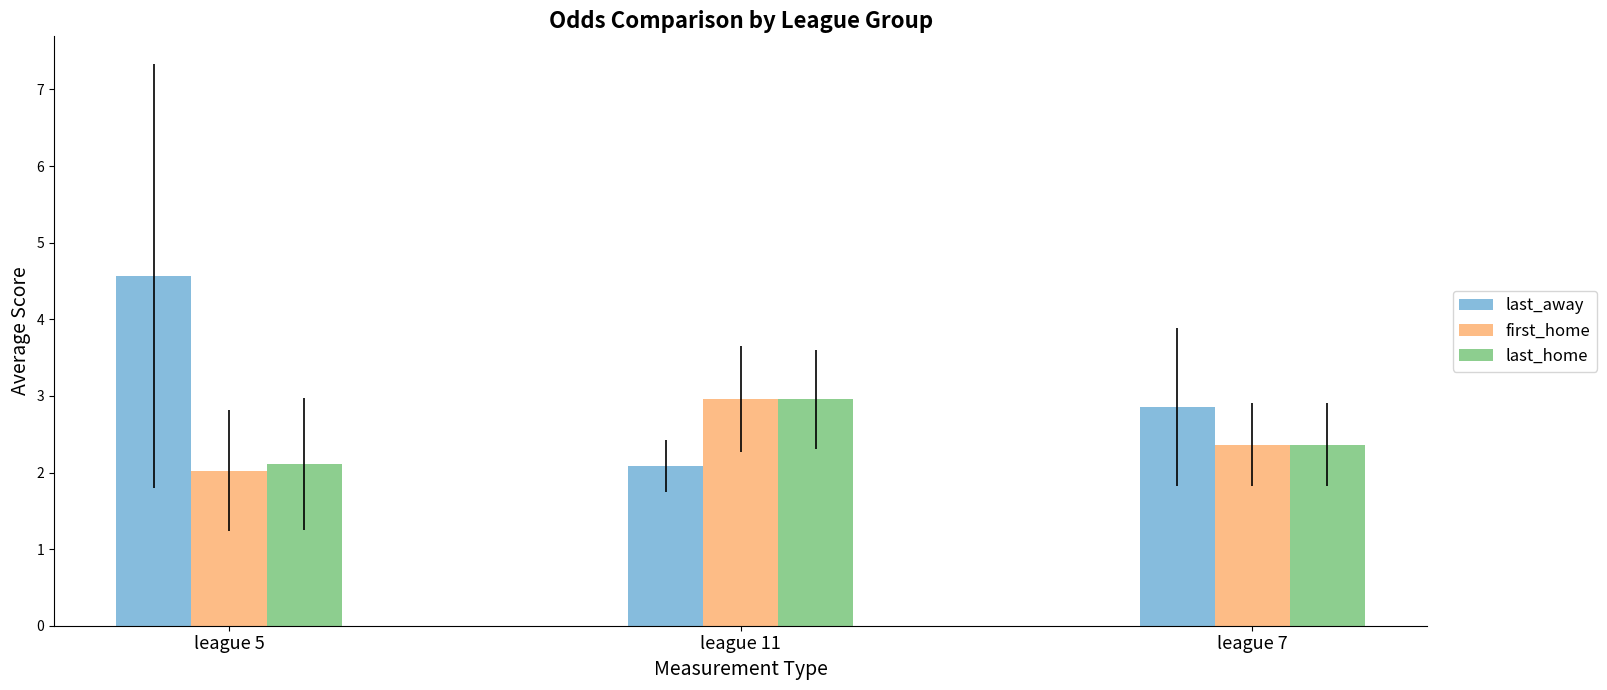

Reading left to right, list all the values displayed in this chart.

last_away: league 5=4.6	league 11=2.1	league 7=2.9
first_home: league 5=2.0	league 11=3.0	league 7=2.4
last_home: league 5=2.1	league 11=3.0	league 7=2.4